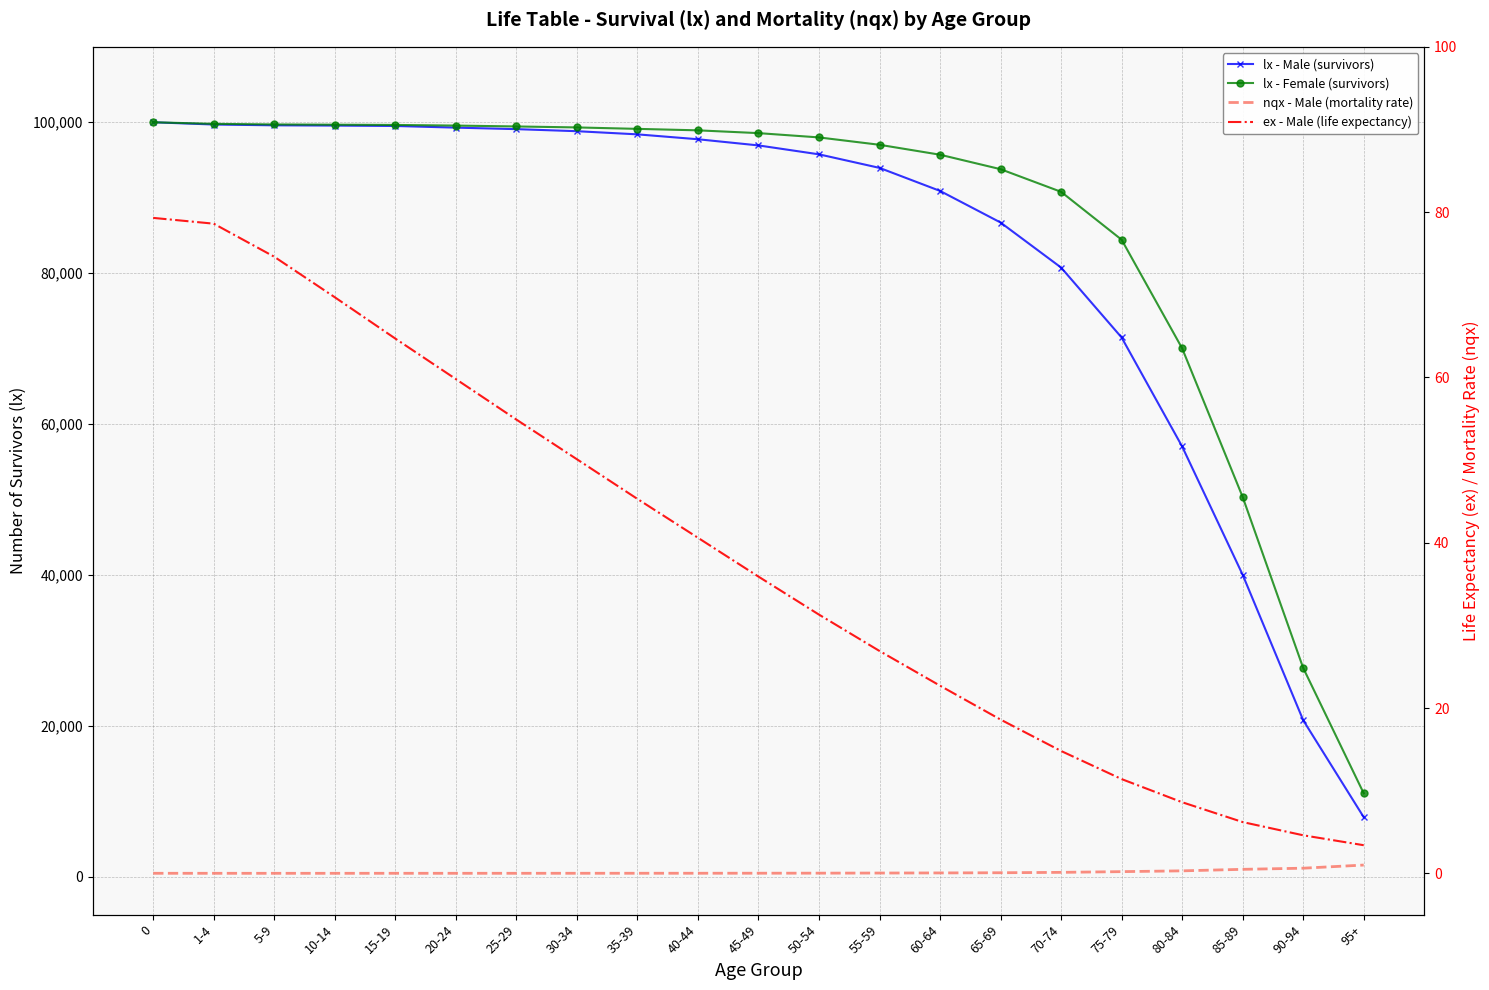

Rank the series by their maximum value, from highest to lowest.

lx - Male (survivors), lx - Female (survivors), ex - Male (life expectancy), nqx - Male (mortality rate)